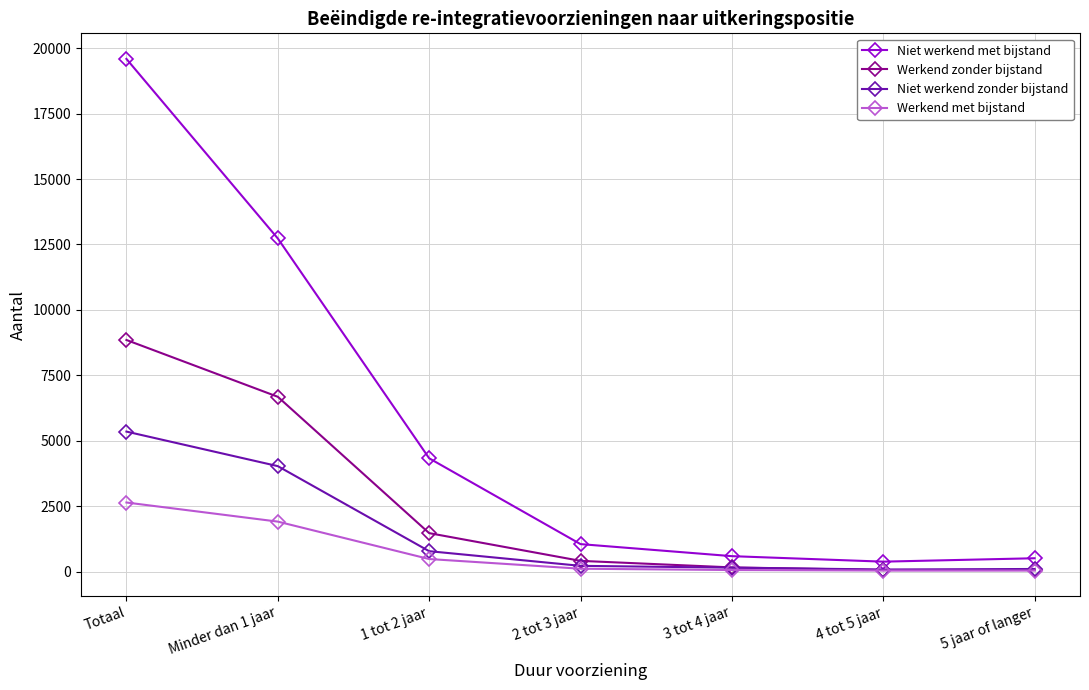

What is the label of the 2nd point from the right?

4 tot 5 jaar